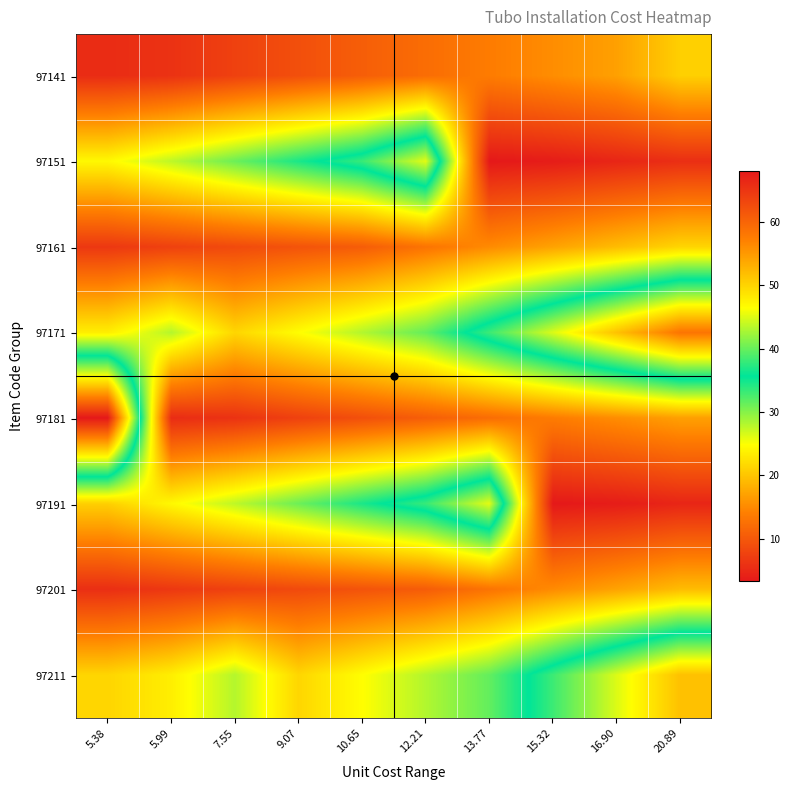

Reading left to right, what are all the values shown in this chart?

97141: 5.38=5.4	5.99=6.0	7.55=7.5	9.07=9.1	10.65=10.7	12.21=12.2	13.77=13.8	15.32=15.3	16.90=16.9	20.89=20.9
97151: 5.38=24.4	5.99=27.7	7.55=31.1	9.07=34.6	10.65=38.0	12.21=45.2	13.77=3.3	15.32=3.7	16.90=4.7	20.89=5.6
97161: 5.38=6.6	5.99=7.6	7.55=8.5	9.07=9.5	10.65=10.5	12.21=12.9	13.77=15.1	15.32=17.1	16.90=19.2	20.89=21.4
97171: 5.38=23.5	5.99=28.1	7.55=21.4	9.07=24.8	10.65=28.2	12.21=31.5	13.77=38.2	15.32=44.9	16.90=51.6	20.89=58.3
97181: 5.38=68.0	5.99=5.4	7.55=6.0	9.07=7.5	10.65=9.1	12.21=10.7	13.77=12.2	15.32=13.8	16.90=15.3	20.89=16.9
97191: 5.38=20.9	5.99=24.4	7.55=27.7	9.07=31.1	10.65=34.6	12.21=38.0	13.77=45.2	15.32=3.3	16.90=3.7	20.89=4.7
97201: 5.38=5.6	5.99=6.6	7.55=7.6	9.07=8.5	10.65=9.5	12.21=10.5	13.77=12.9	15.32=15.1	16.90=17.1	20.89=19.2
97211: 5.38=21.4	5.99=23.5	7.55=28.1	9.07=21.4	10.65=24.8	12.21=28.2	13.77=31.5	15.32=38.2	16.90=44.9	20.89=51.6